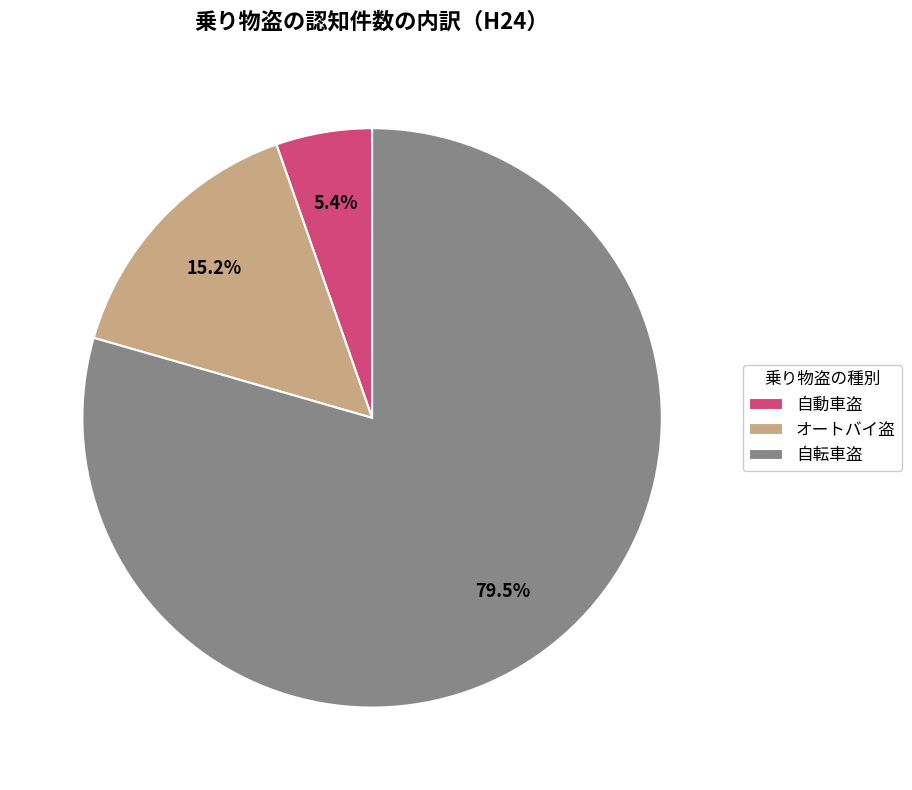

The オートバイ盗 slice represents 30% of the pie. True or false?

False